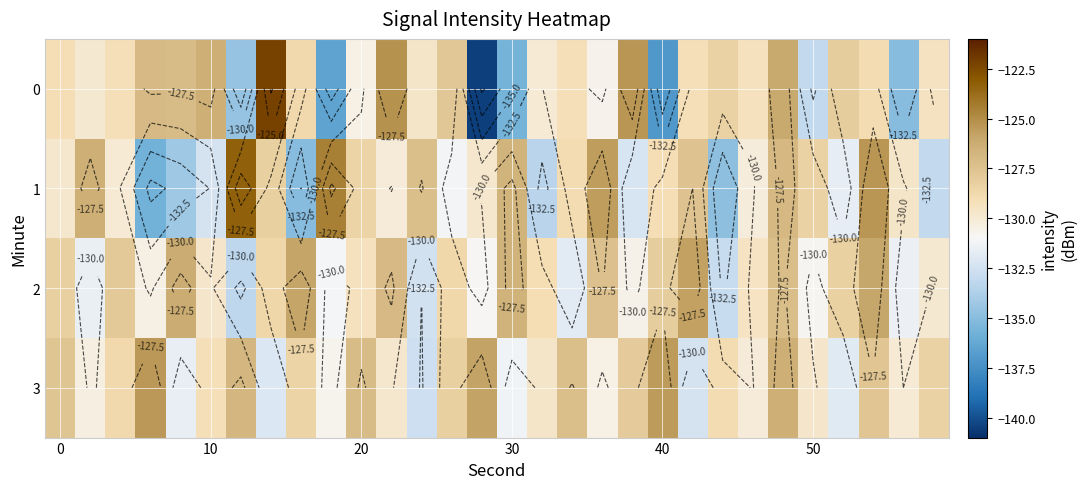

Rank the series by their maximum value, from highest to lowest.

0, 1, 3, 2